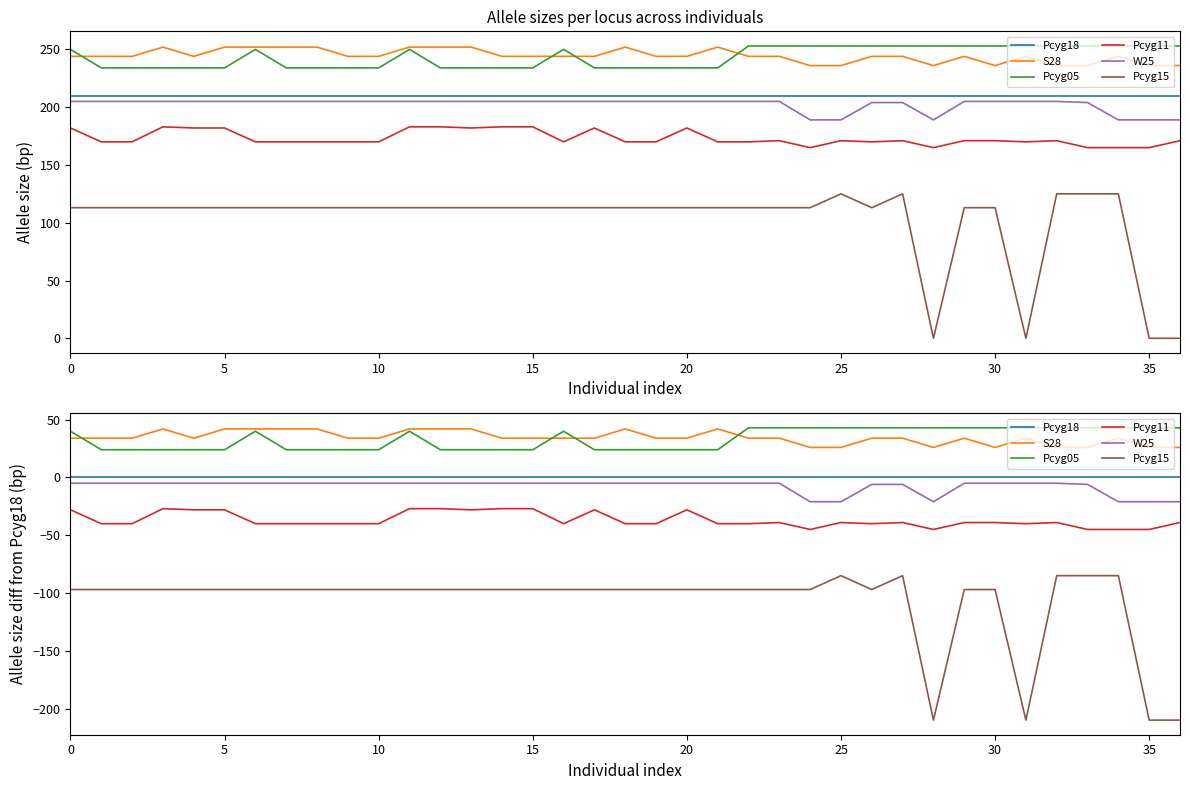

Reading left to right, extract all data points from this chart.

Pcyg18: 0	0	0	0	0	0	0	0	0	0	0	0	0	0	0	0	0	0	0	0	0	0	0	0	0	0	0	0	0	0	0	0	0	0	0	0	0
S28: 34	34	34	42	34	42	42	42	42	34	34	42	42	42	34	34	34	34	42	34	34	42	34	34	26	26	34	34	26	34	26	34	26	26	34	26	26
Pcyg05: 40	24	24	24	24	24	40	24	24	24	24	40	24	24	24	24	40	24	24	24	24	24	43	43	43	43	43	43	43	43	43	43	43	43	43	43	43
Pcyg11: -28	-40	-40	-27	-28	-28	-40	-40	-40	-40	-40	-27	-27	-28	-27	-27	-40	-28	-40	-40	-28	-40	-40	-39	-45	-39	-40	-39	-45	-39	-39	-40	-39	-45	-45	-45	-39
W25: -5	-5	-5	-5	-5	-5	-5	-5	-5	-5	-5	-5	-5	-5	-5	-5	-5	-5	-5	-5	-5	-5	-5	-5	-21	-21	-6	-6	-21	-5	-5	-5	-5	-6	-21	-21	-21
Pcyg15: -97	-97	-97	-97	-97	-97	-97	-97	-97	-97	-97	-97	-97	-97	-97	-97	-97	-97	-97	-97	-97	-97	-97	-97	-97	-85	-97	-85	-210	-97	-97	-210	-85	-85	-85	-210	-210